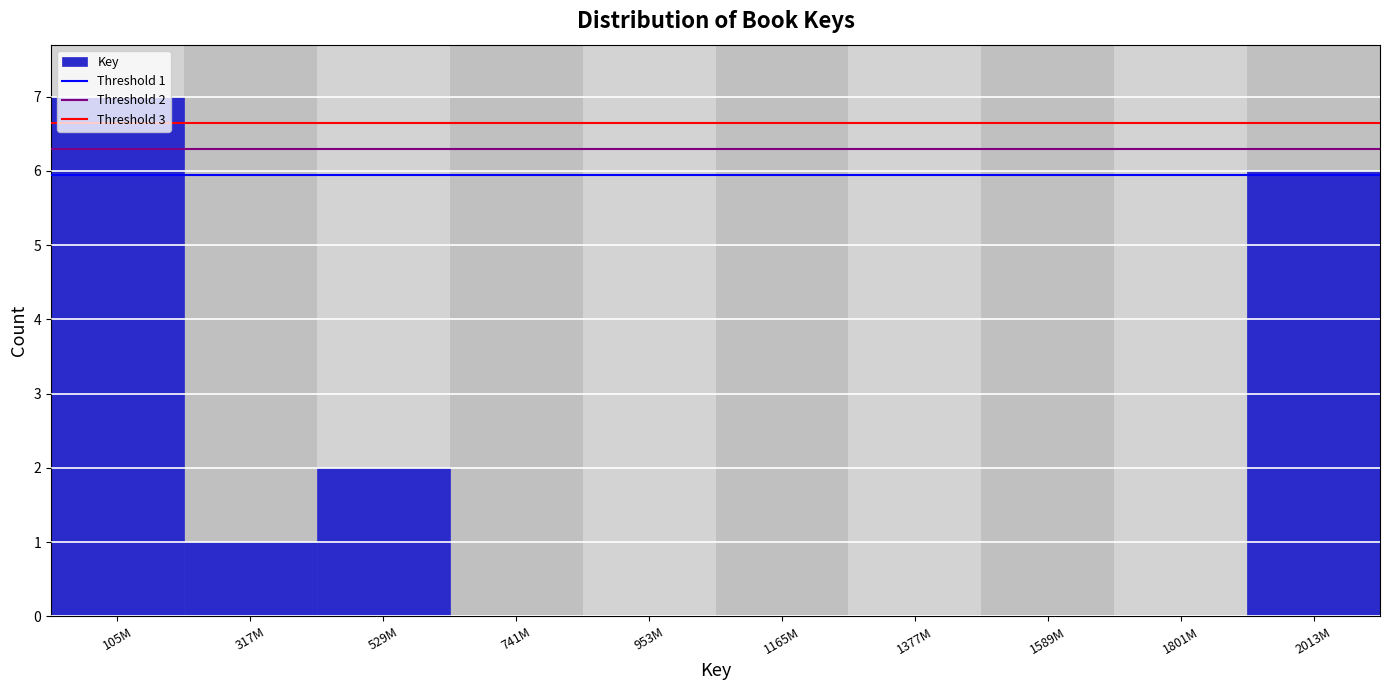

What is the sum of the values at 1801M and 2013M?

6